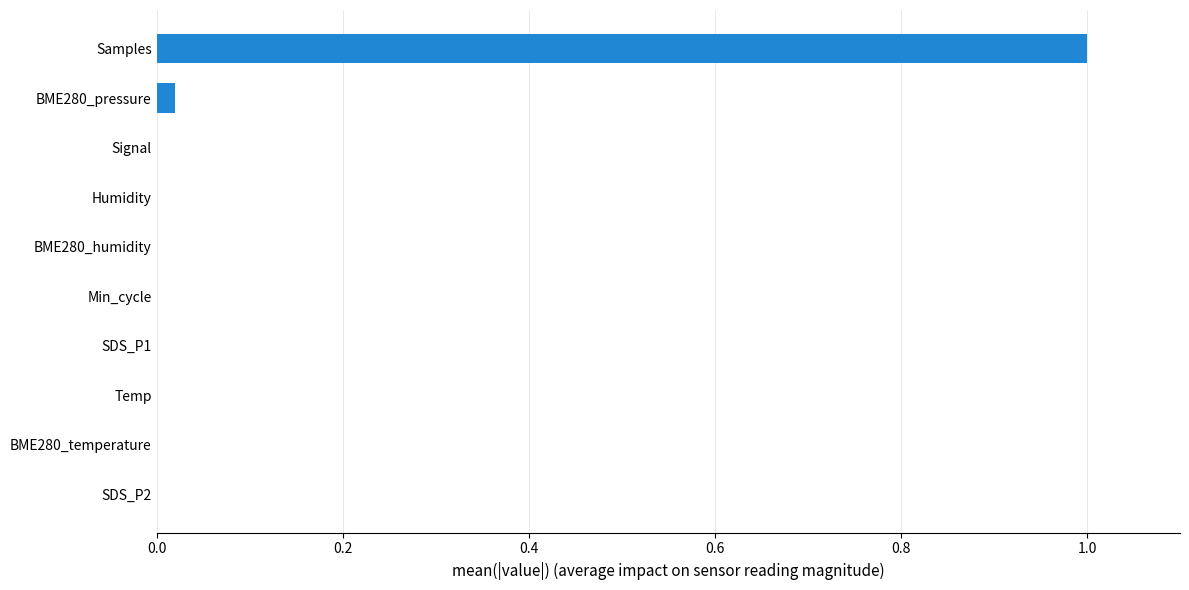

What is the sum of all values?

1.0